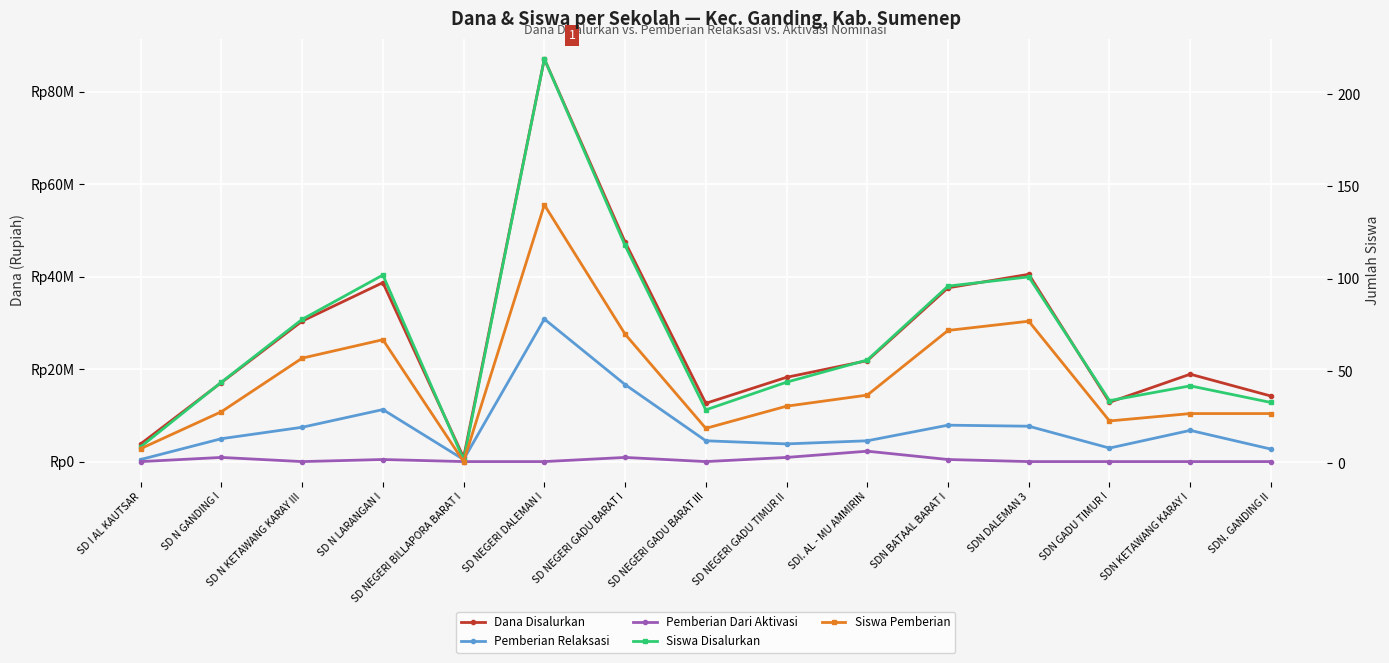

What is the approximate value of Dana Disalurkan at SD N KETAWANG KARAY III, to the nearest 100?

30375000